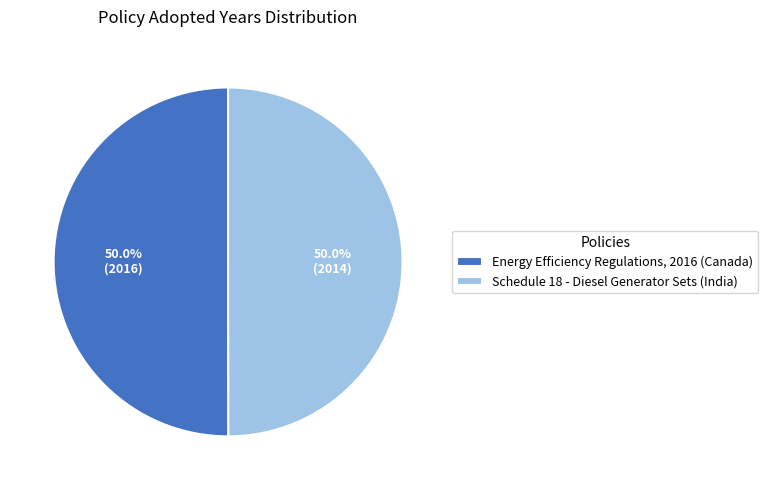

What percentage is the Schedule 18 - Diesel Generator Sets (India) slice, to the nearest percent?

50%